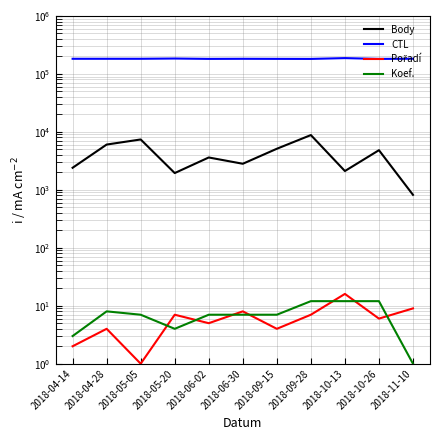

What is the label of the 9th point from the right?

2018-05-05